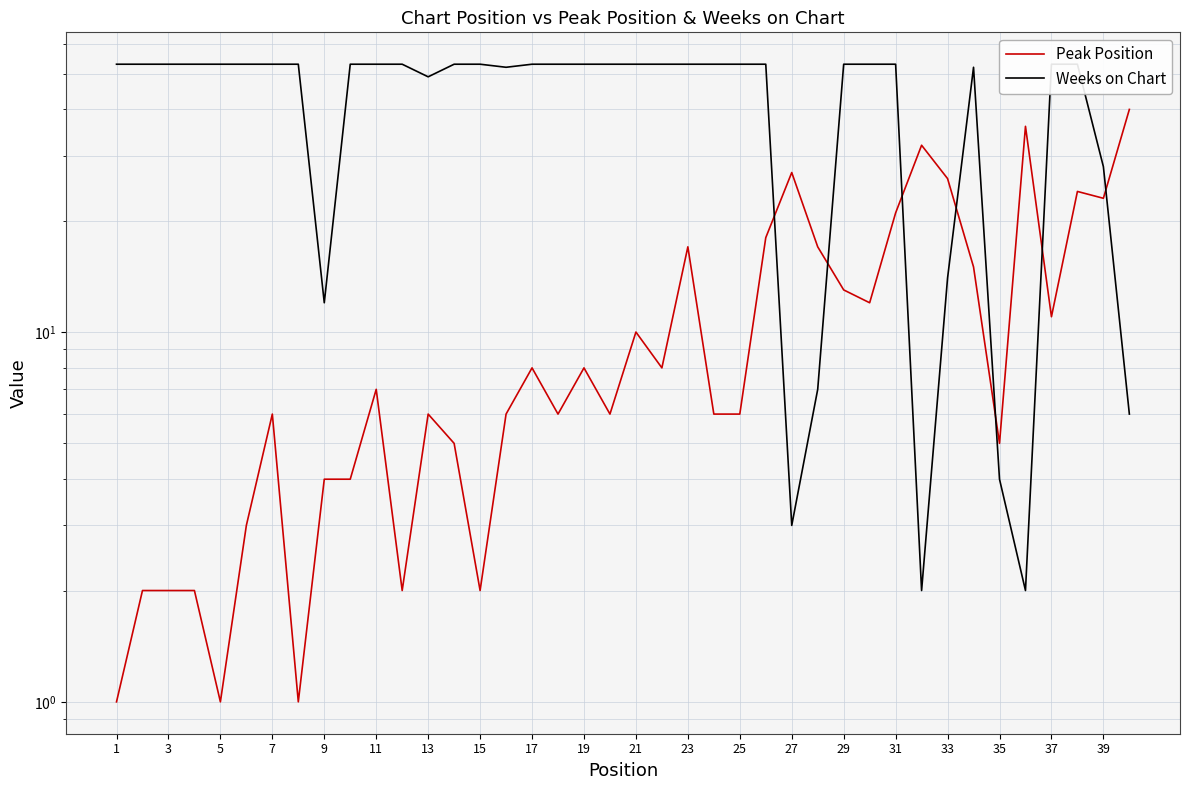

After their last crossing, which series has the higher values: Peak Position or Weeks on Chart?

Peak Position